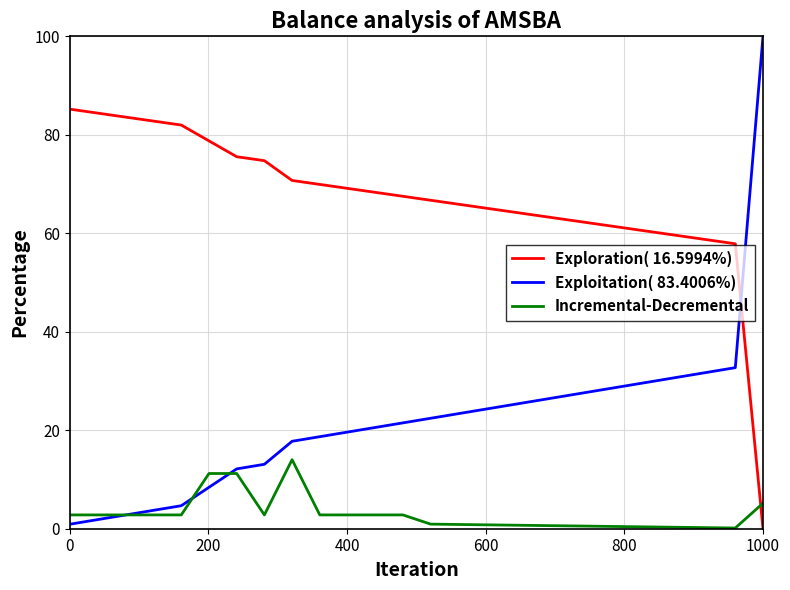

Rank the series by their maximum value, from highest to lowest.

Exploitation( 83.4006%), Exploration( 16.5994%), Incremental-Decremental